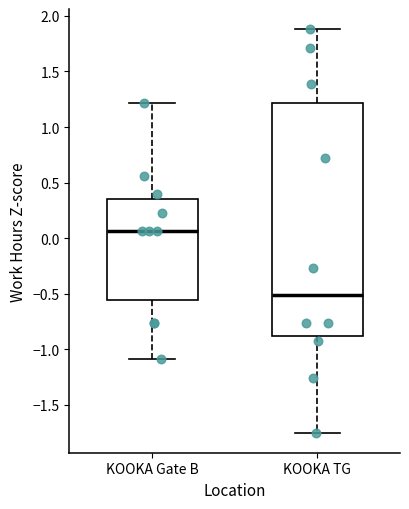

Reading left to right, read every box against the y-axis: the position of its median line, the range the box covers, and the ends of its whiskers. The values are not printed on the chart, so give them approximately, as read against the axis.

KOOKA Gate B: median 0.05, box -0.55 to 0.35, whiskers -1.10 to 1.20
KOOKA TG: median -0.50, box -0.90 to 1.20, whiskers -1.75 to 1.90